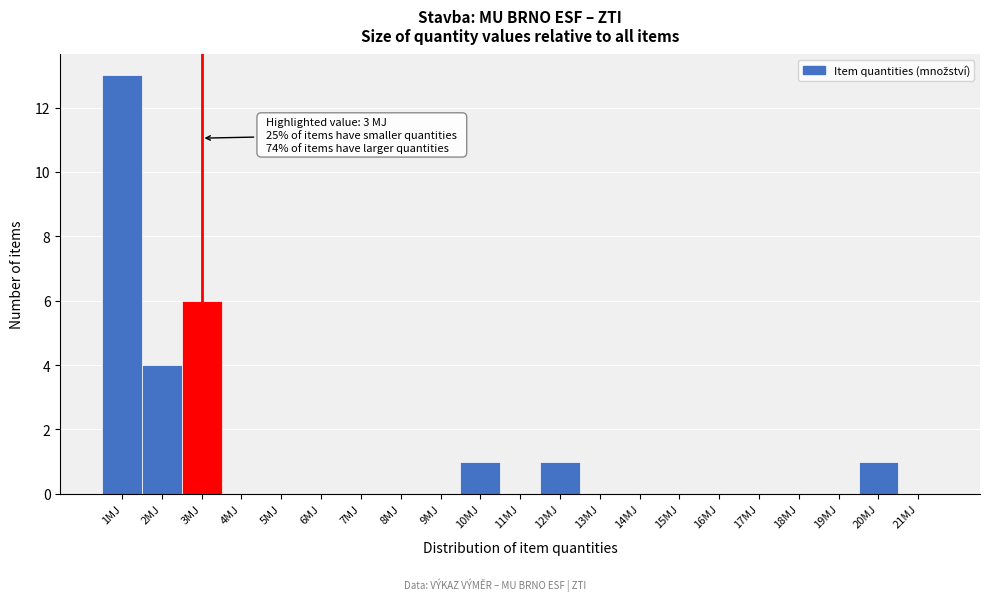

Over which range of the x-axis is the bar tallest?

0.5 to 1.5